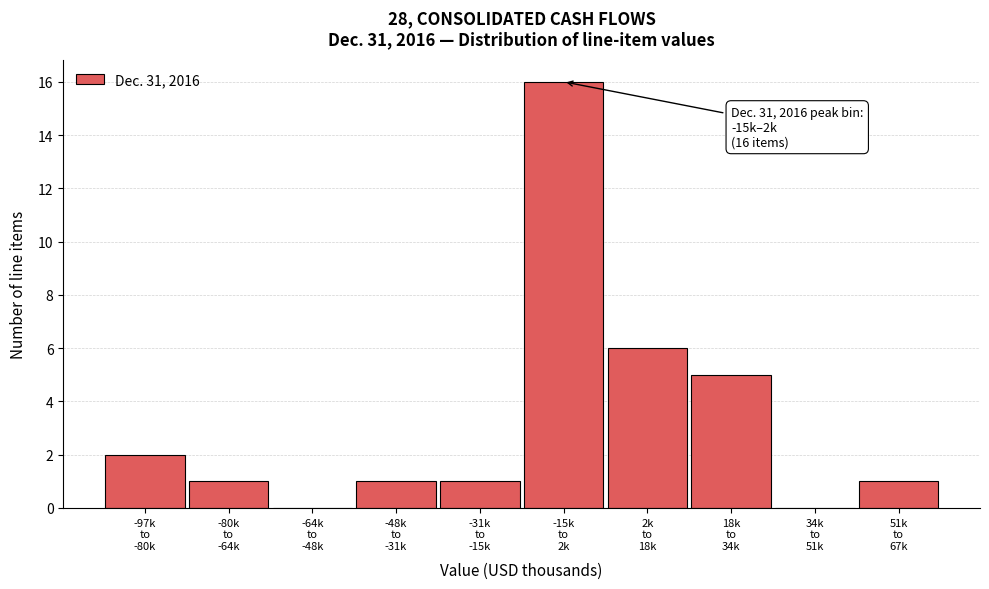

What is the sum of all values?

33